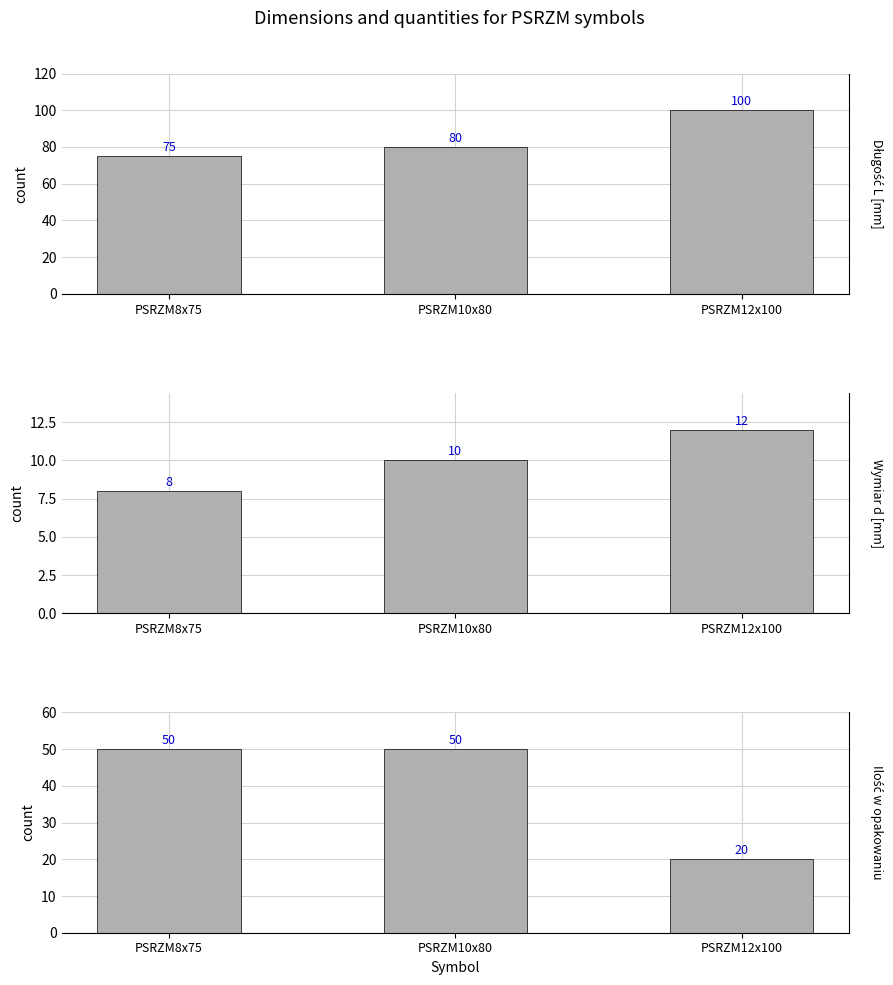

Rank the categories by Długość L [mm] value from highest to lowest.

PSRZM12x100, PSRZM10x80, PSRZM8x75